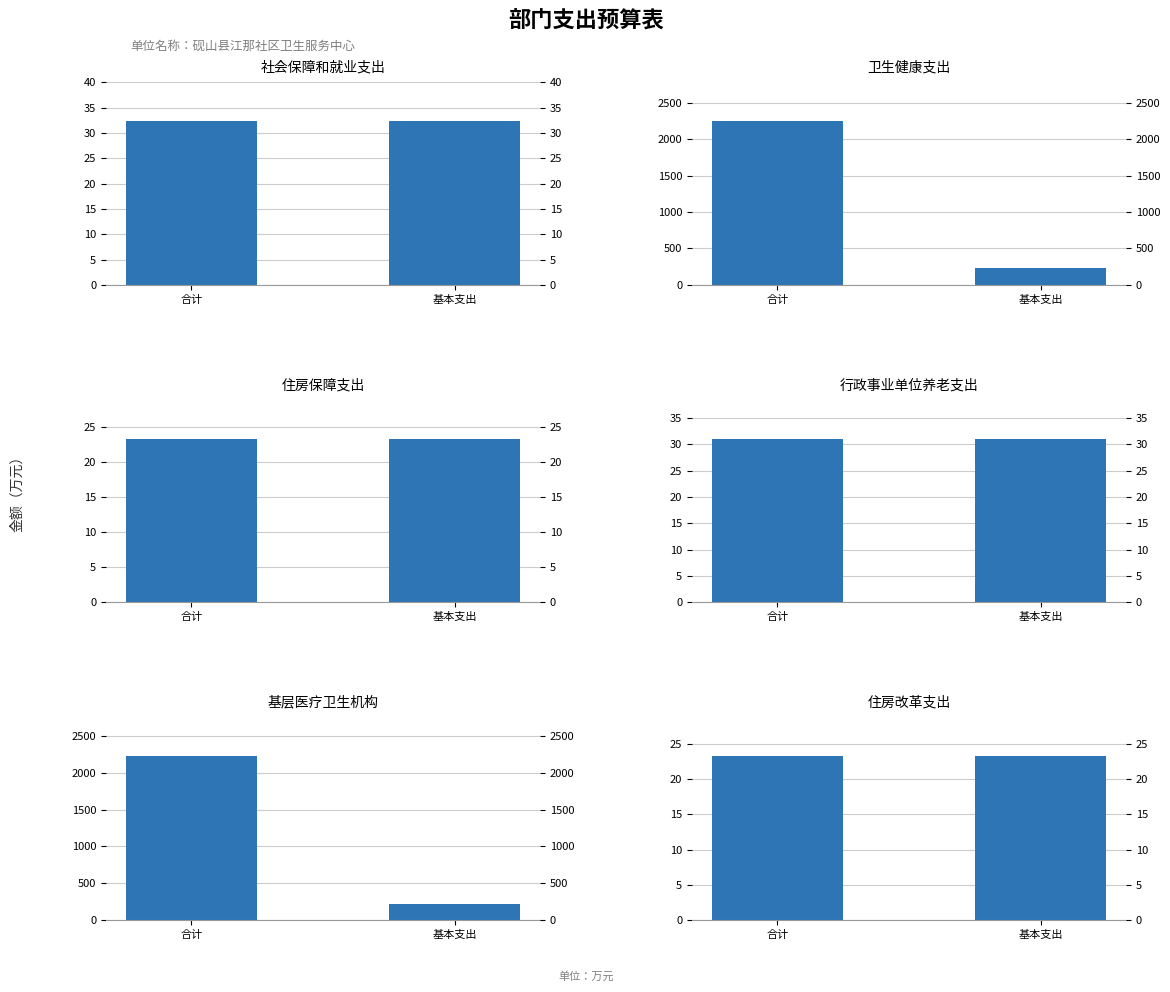

At which label is 基层医疗卫生机构 closest to 1220?

基本支出